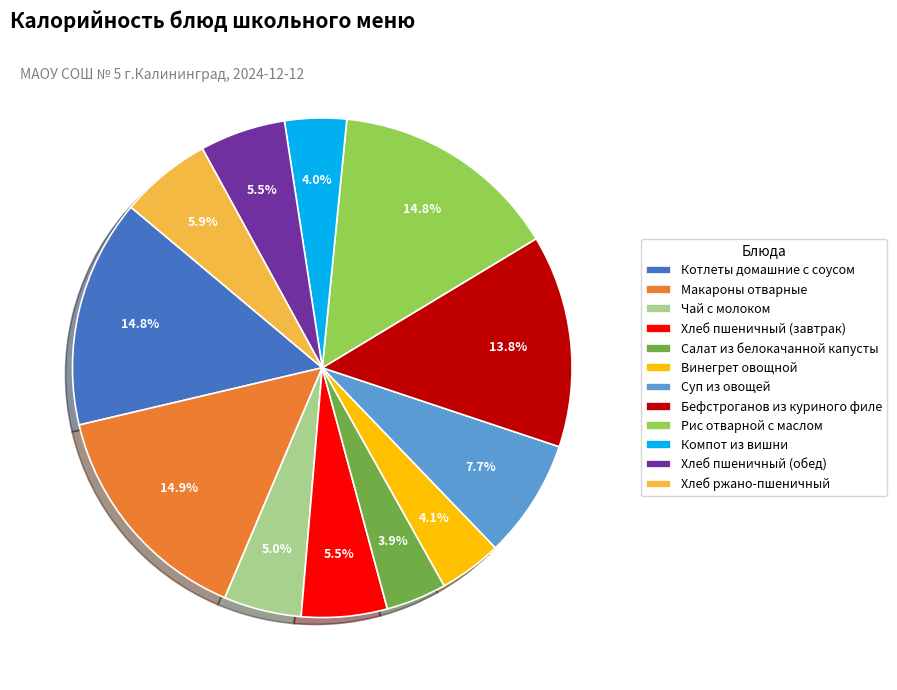

Which has a higher value, Салат из белокачанной капусты or Хлеб ржано-пшеничный?

Хлеб ржано-пшеничный